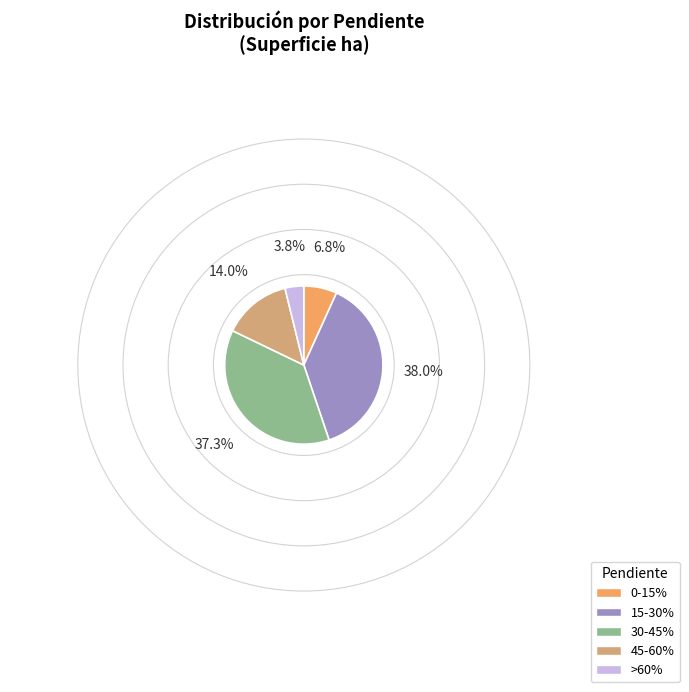

What is the ratio of the value at 45-60% to the value at 0-15%?

2.1